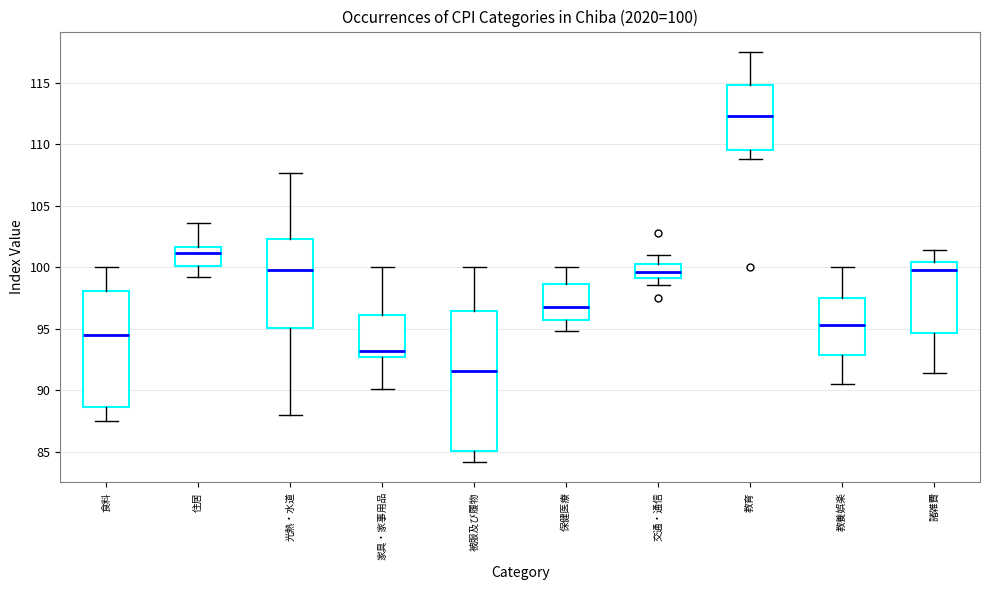

Which box's median line is the highest?

教育